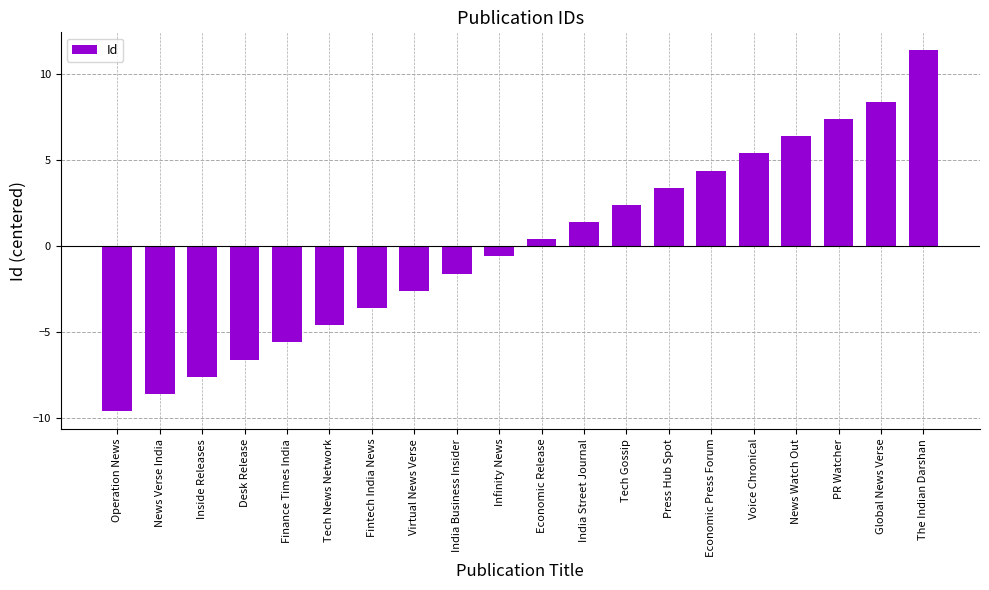

Where does the data first go above 0?

Economic Release